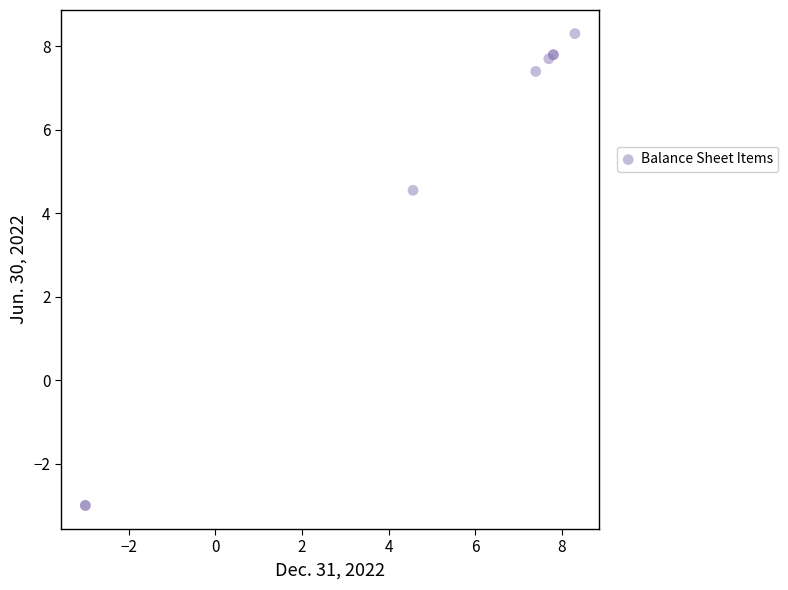

What Y value in the scatter plot is closest to 2?

4.5